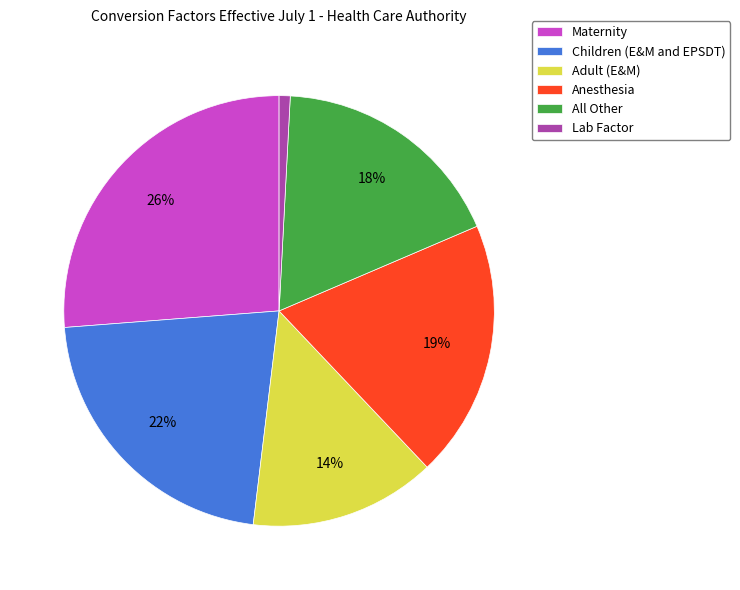

To the nearest percent, what is the combined percentage of Adult (E&M) and Children (E&M and EPSDT)?

36%